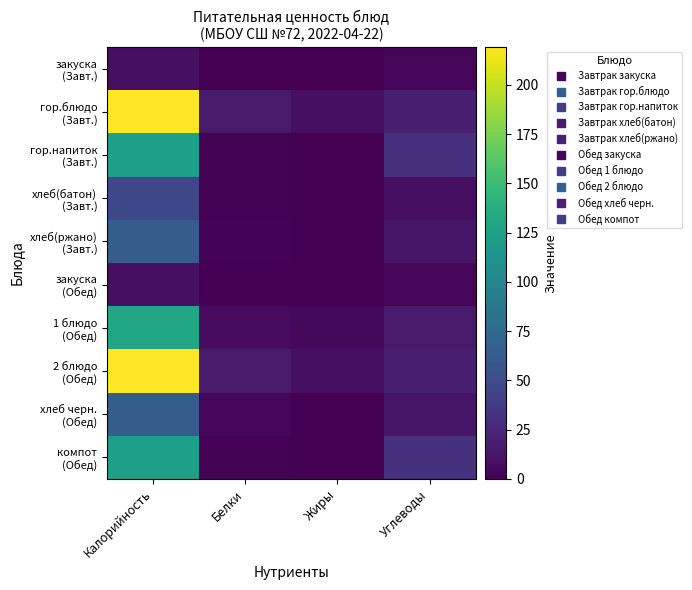

Rank the series at Калорийность from highest to lowest value.

гор.блюдо (Завт.), 2 блюдо (Обед), 1 блюдо (Обед), гор.напиток (Завт.), компот (Обед), хлеб(ржано) (Завт.), хлеб черн. (Обед), хлеб(батон) (Завт.), закуска (Завт.), закуска (Обед)